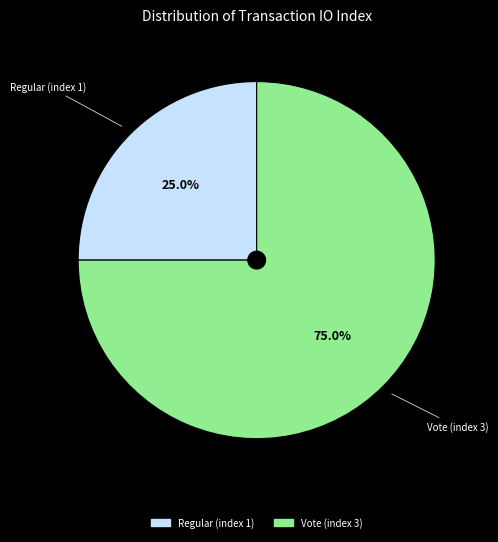

The Regular (index 1) slice represents 25% of the pie. True or false?

True